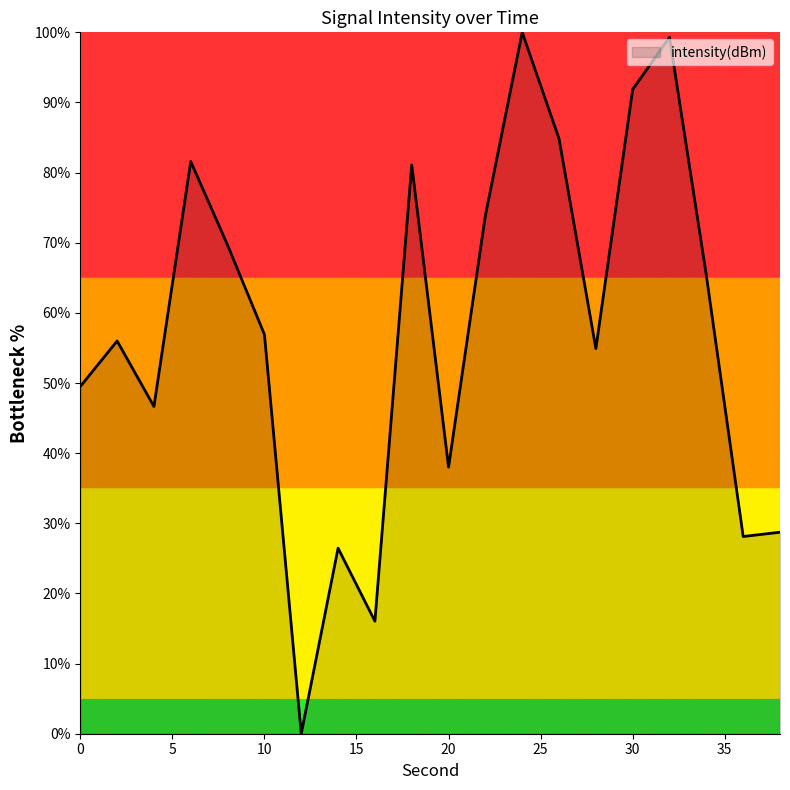

What is the maximum value shown in the chart?

100.0